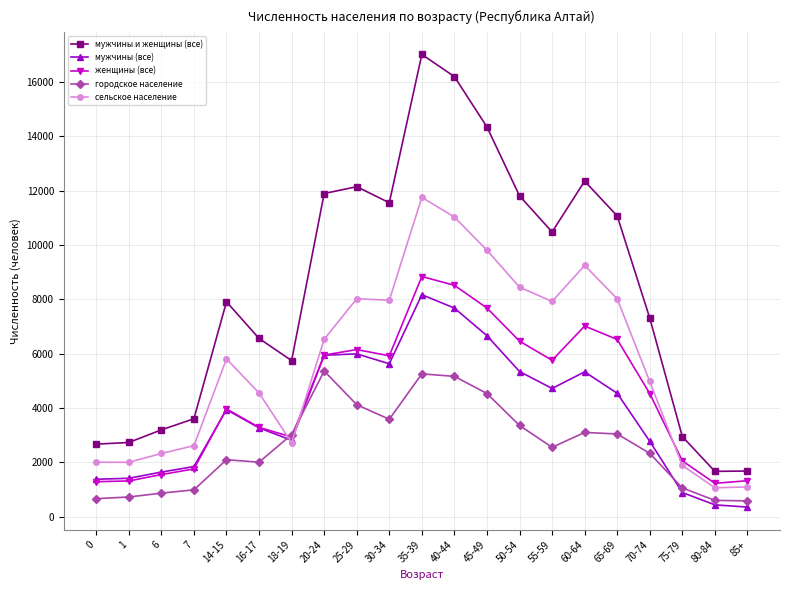

What is the sum of the городское население values at 85+ and 14-15?

2685